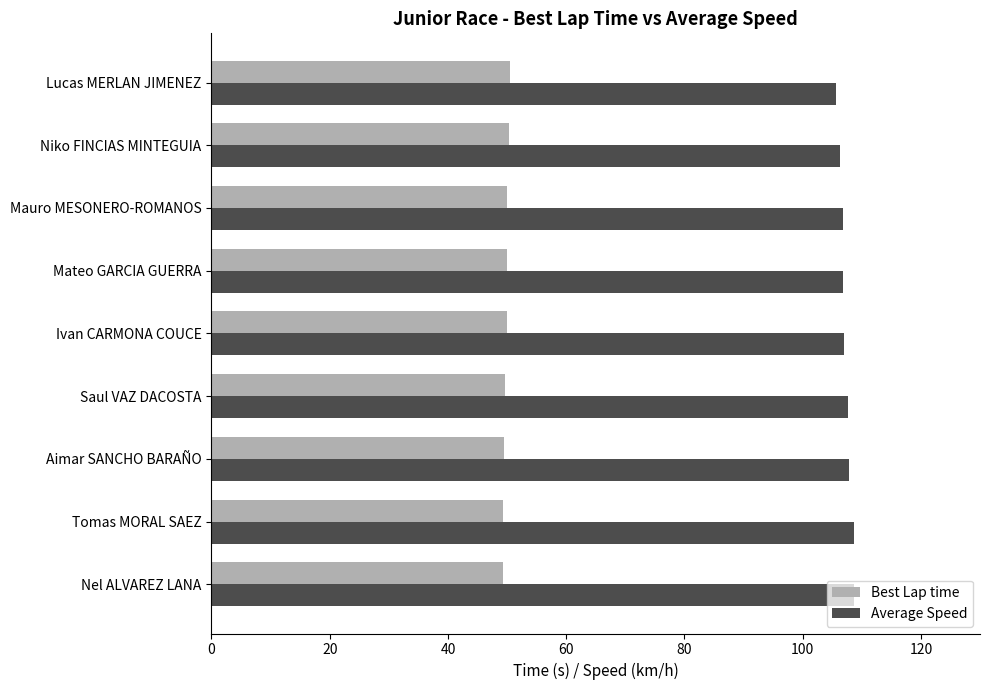

List the series in order of their overall mean, lowest first.

Best Lap time, Average Speed